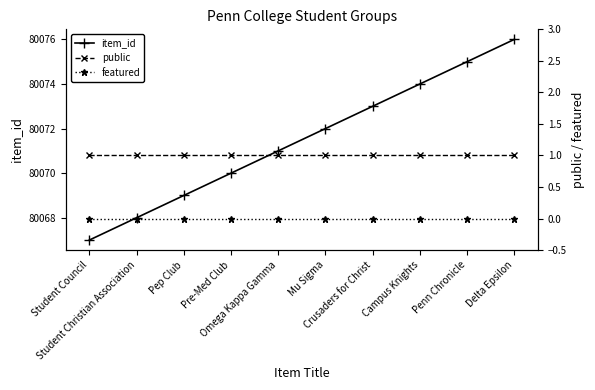

True or false: featured and item_id cross at least once.

False